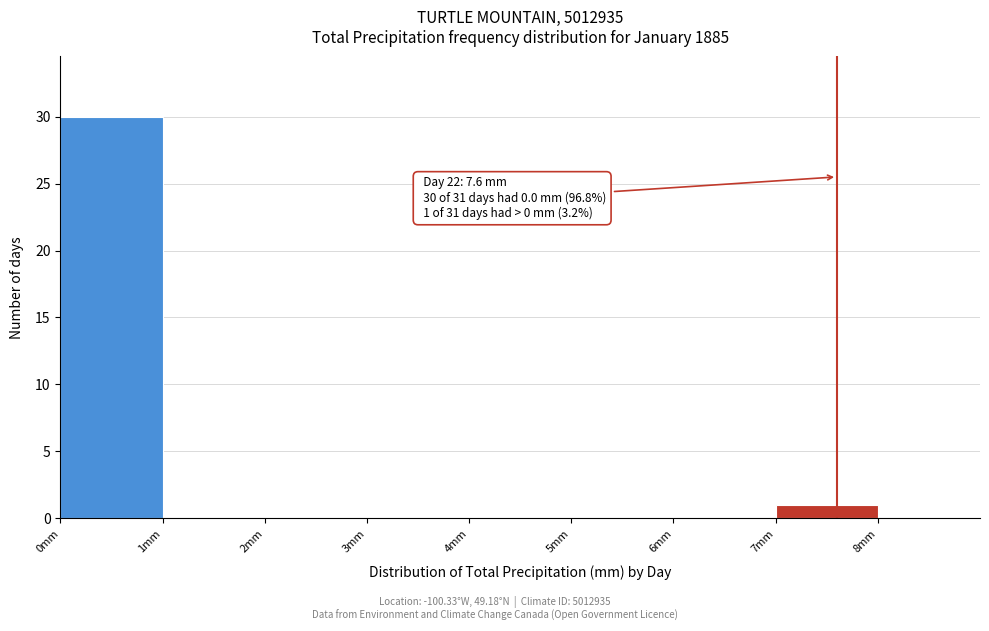

Over which range of the x-axis is the bar tallest?

0 to 1